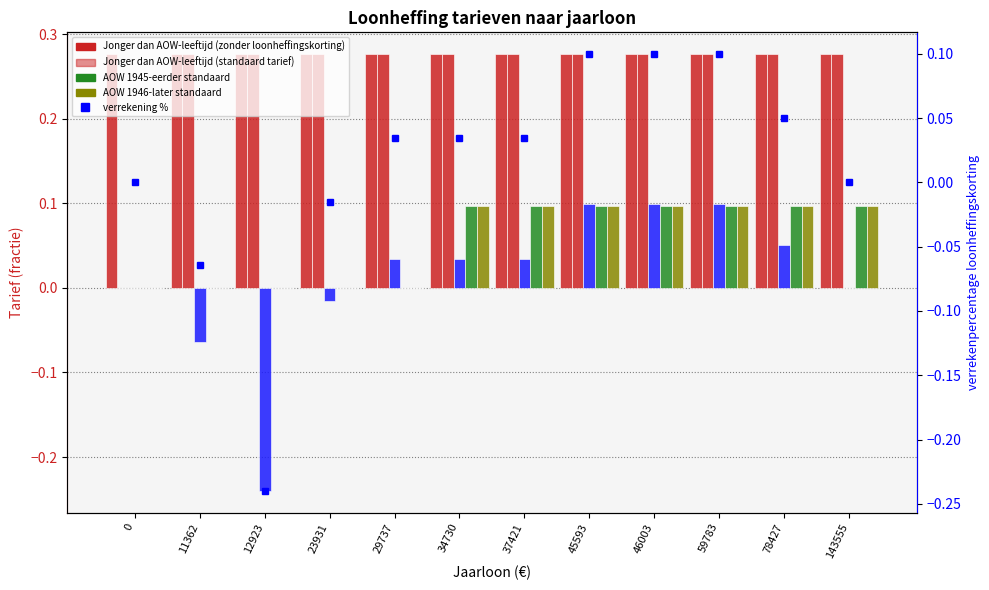

What is the difference between the second highest and minimum values in the AOW 1945-eerder standaard series?

0.1